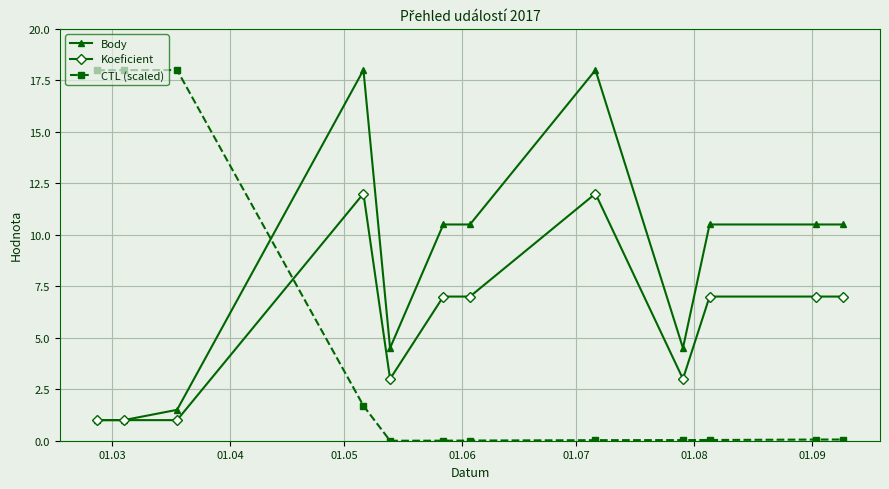

Count the Koeficient values in the range 3 to 7.

7